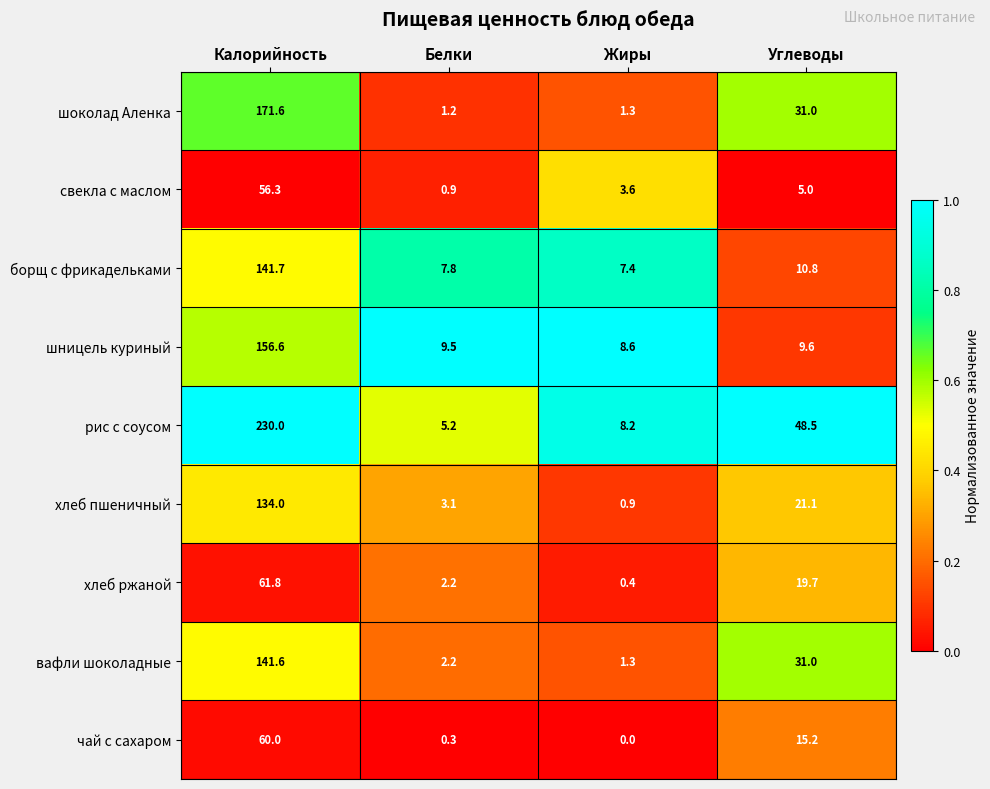

The value of чай с сахаром at Жиры is 39.6. True or false?

False